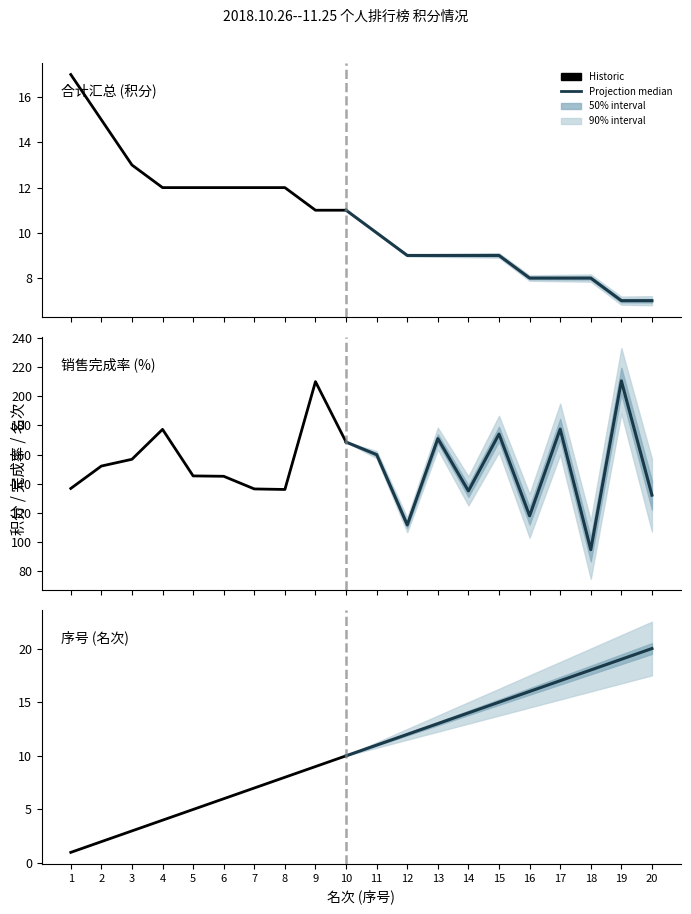

What is the difference between the 合计汇总 values at 20 and 16?

1.0